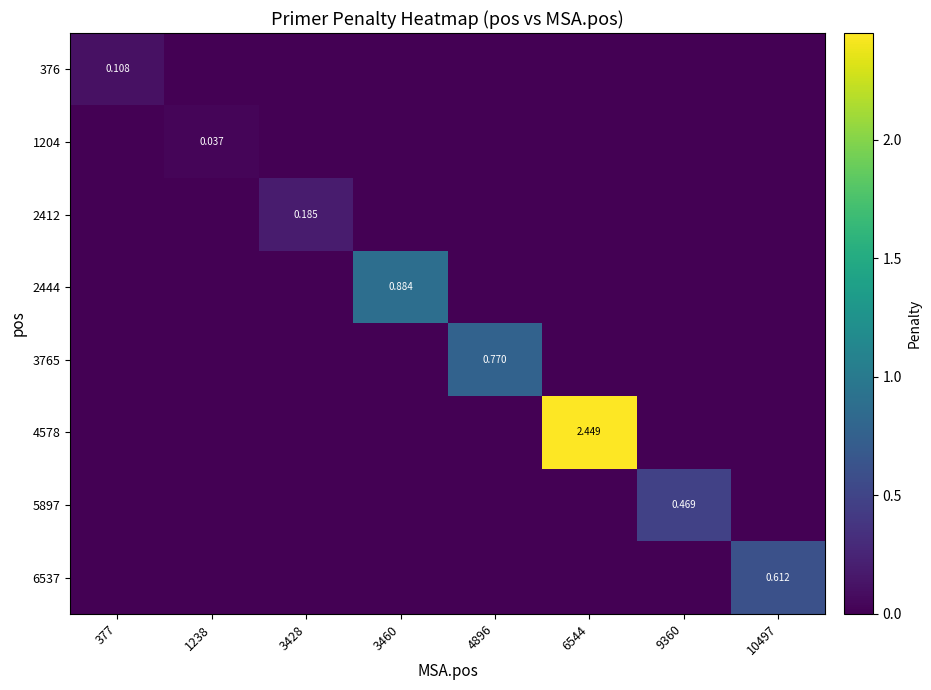

Between 377 and 3428, which series saw the biggest shift?

2412